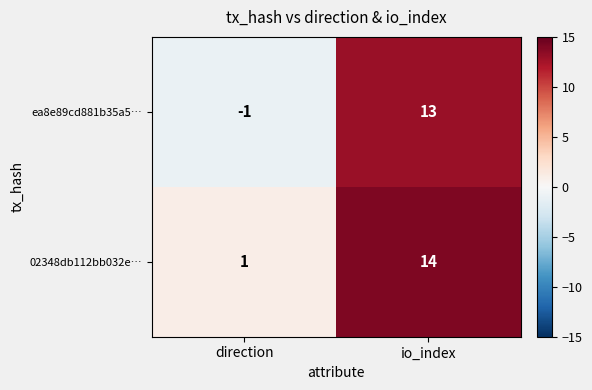

The value of 02348db112bb032e… at io_index is 14. True or false?

True